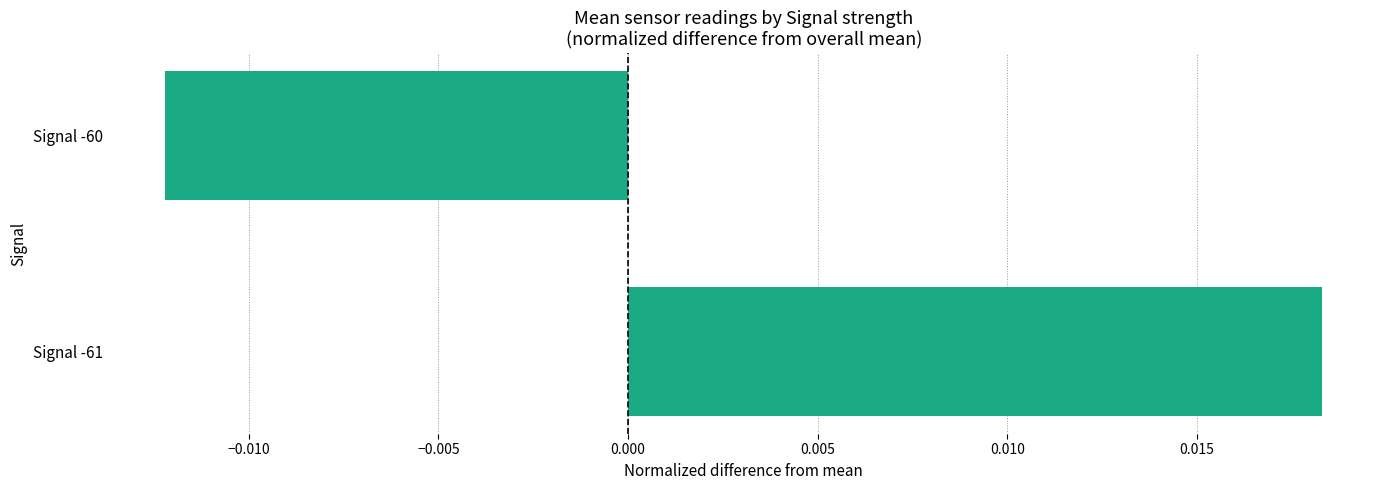

How many values are below 0?

1